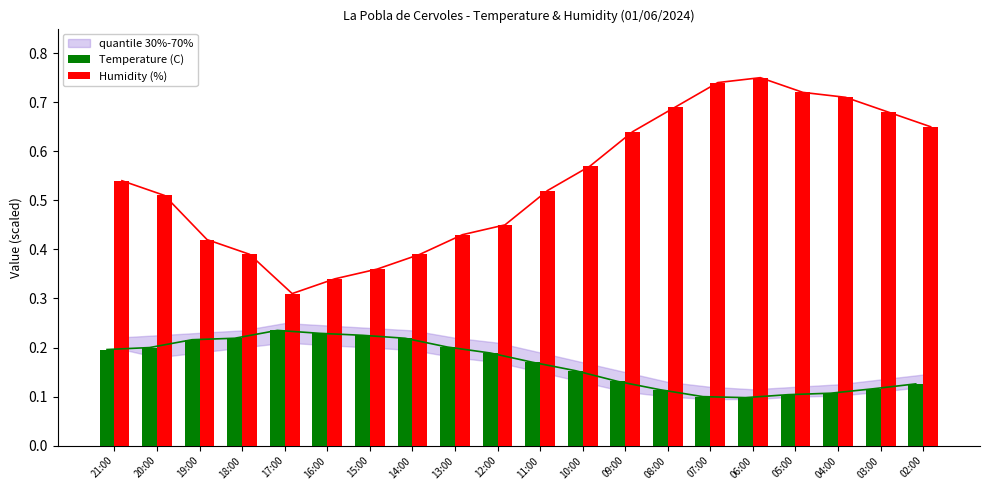

Reading left to right, list all the values displayed in this chart.

Temperature (C): 0.2	0.2	0.2	0.2	0.2	0.2	0.2	0.2	0.2	0.2	0.2	0.2	0.1	0.1	0.1	0.1	0.1	0.1	0.1	0.1
Humidity (%): 0.5	0.5	0.4	0.4	0.3	0.3	0.4	0.4	0.4	0.5	0.5	0.6	0.6	0.7	0.7	0.8	0.7	0.7	0.7	0.7